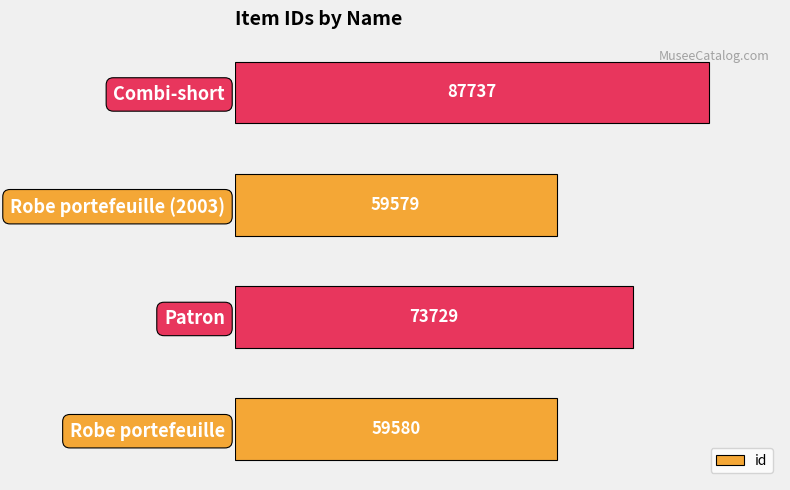

Reading bottom to top, extract all data points from this chart.

Robe portefeuille=59580	Patron=73729	Robe portefeuille (2003)=59579	Combi-short=87737